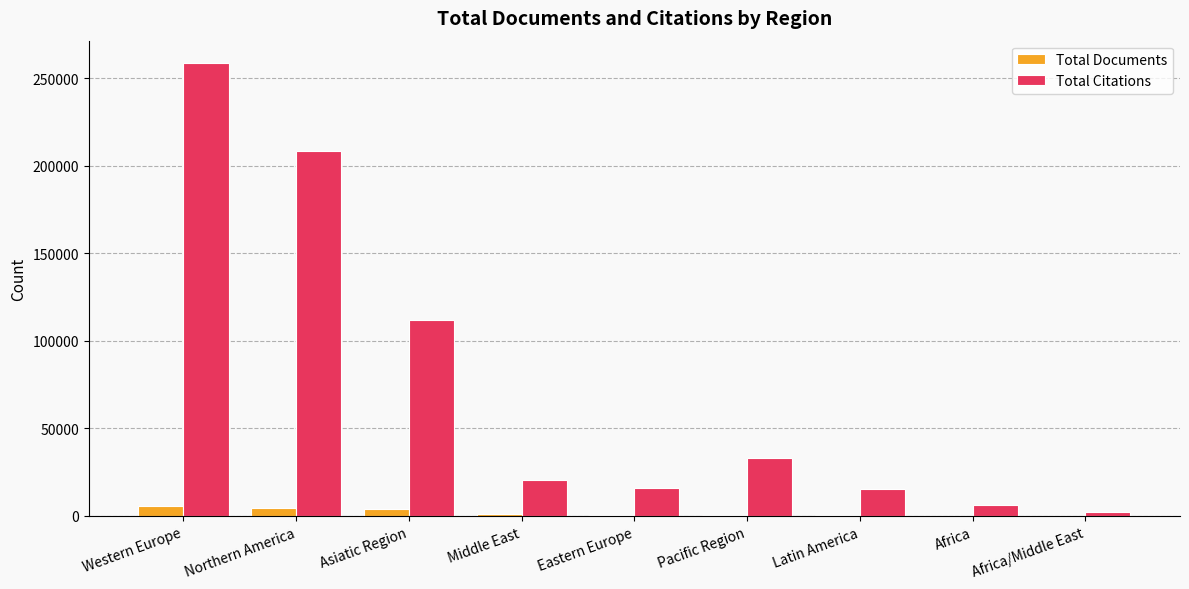

Count the number of categories in the chart.

9